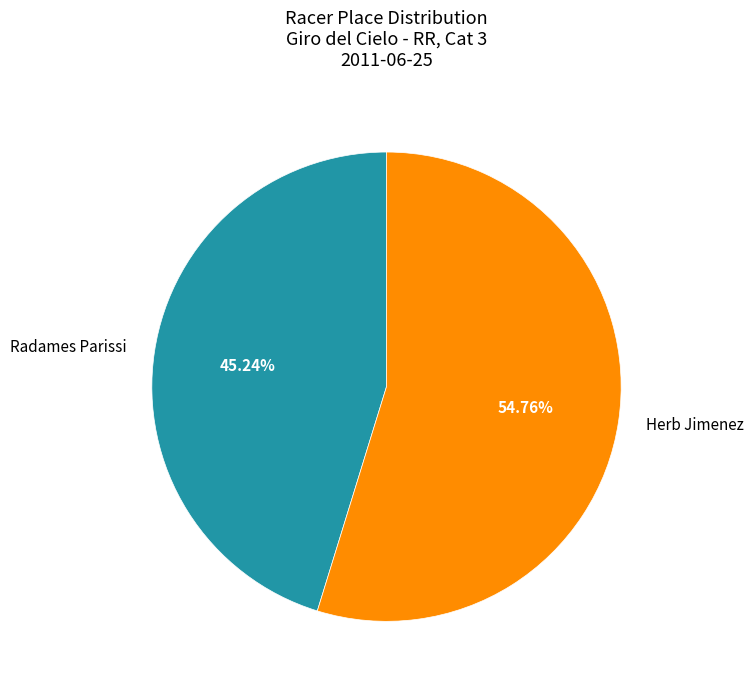

Is it true that Herb Jimenez is 55% of the pie?

True